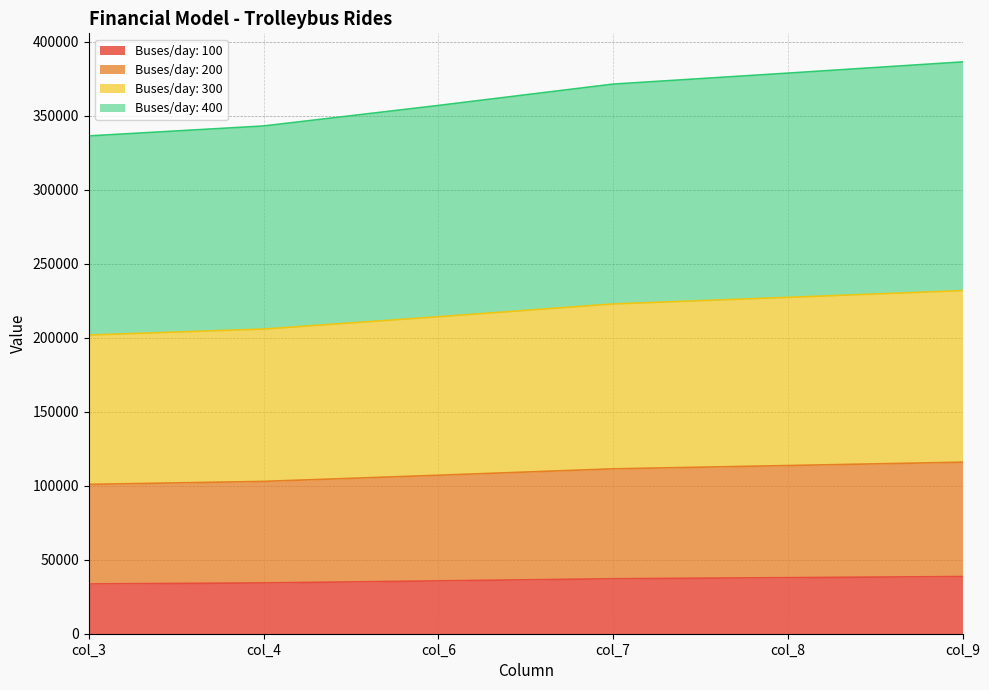

Between col_7 and col_4, which is larger?

col_7